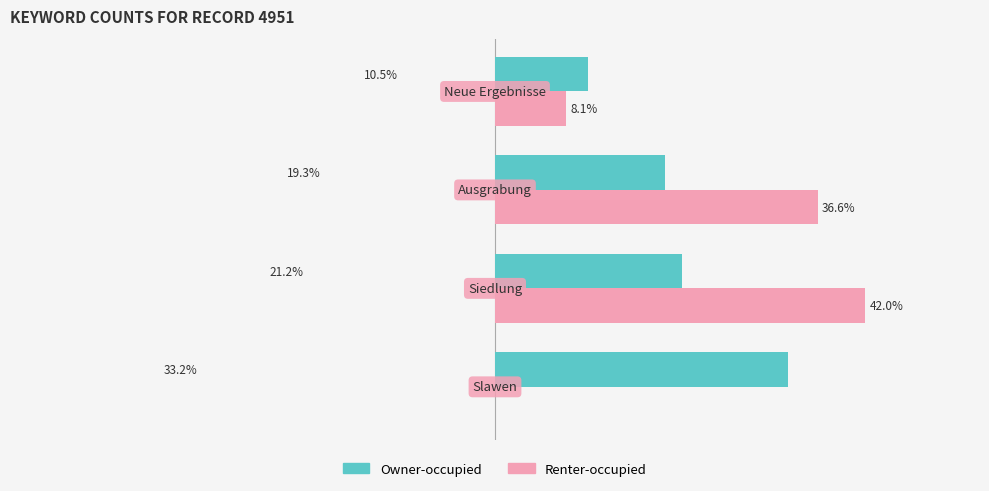

Which series has the largest total across all categories?

Renter-occupied